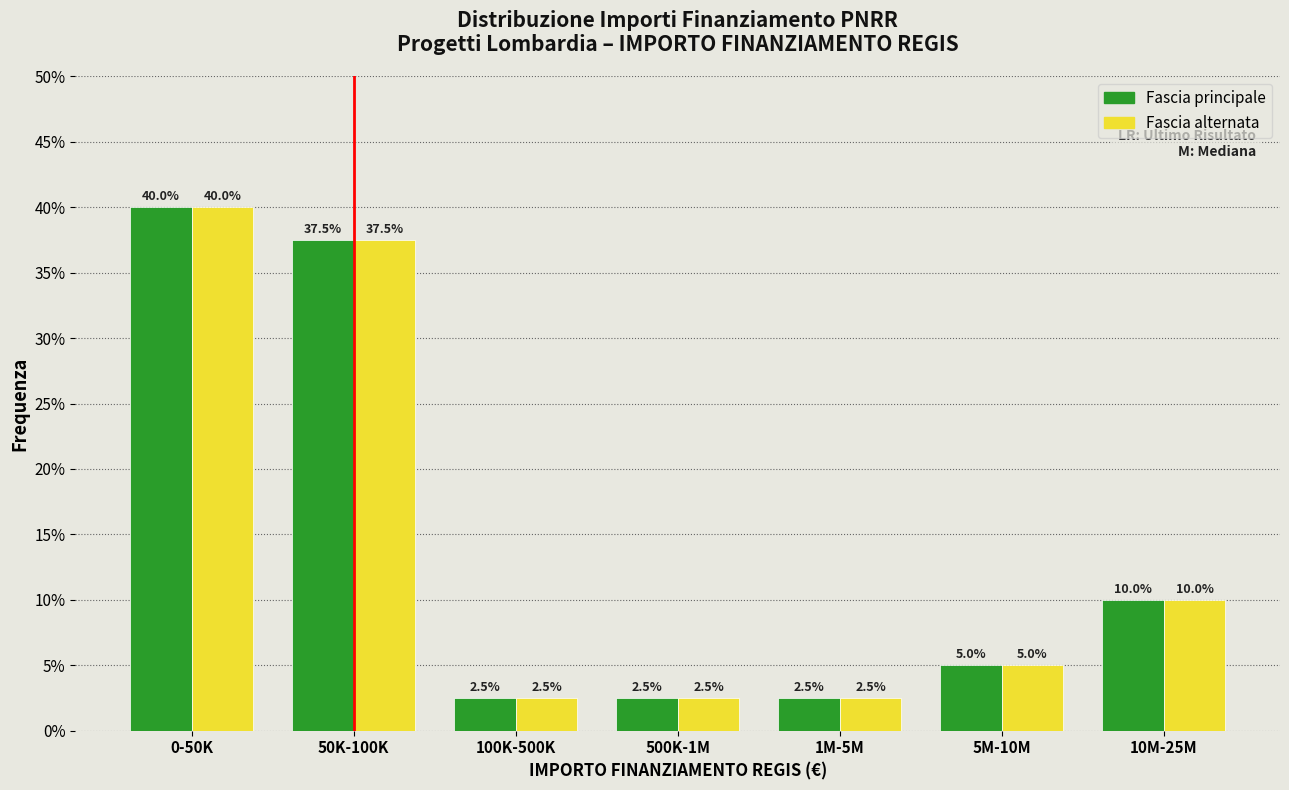

What is the total value across all series at 0-50K?

80.0